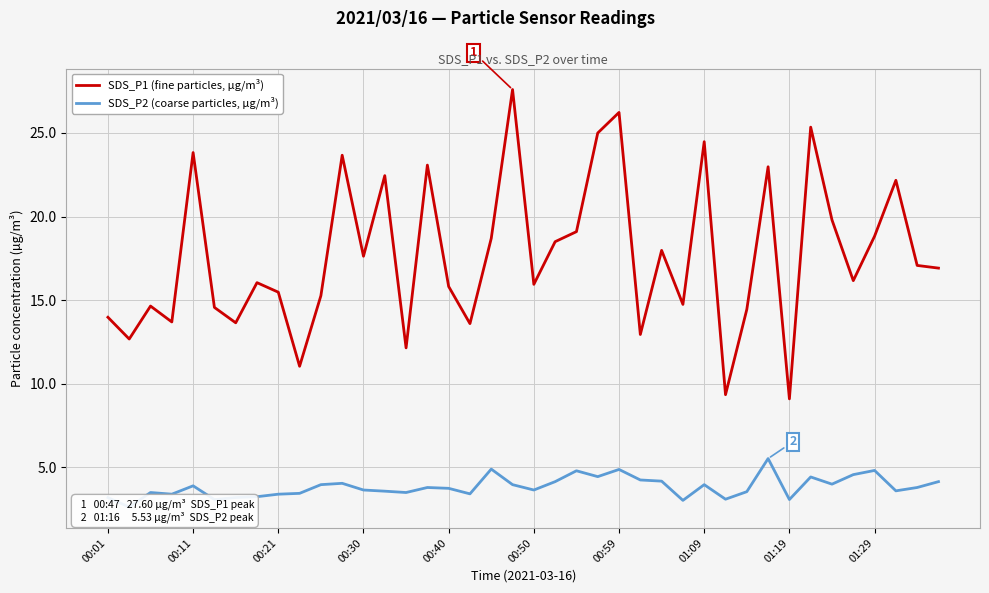

The value of SDS_P1 (fine particles, µg/m³) at 01:19 is 9.1. True or false?

True